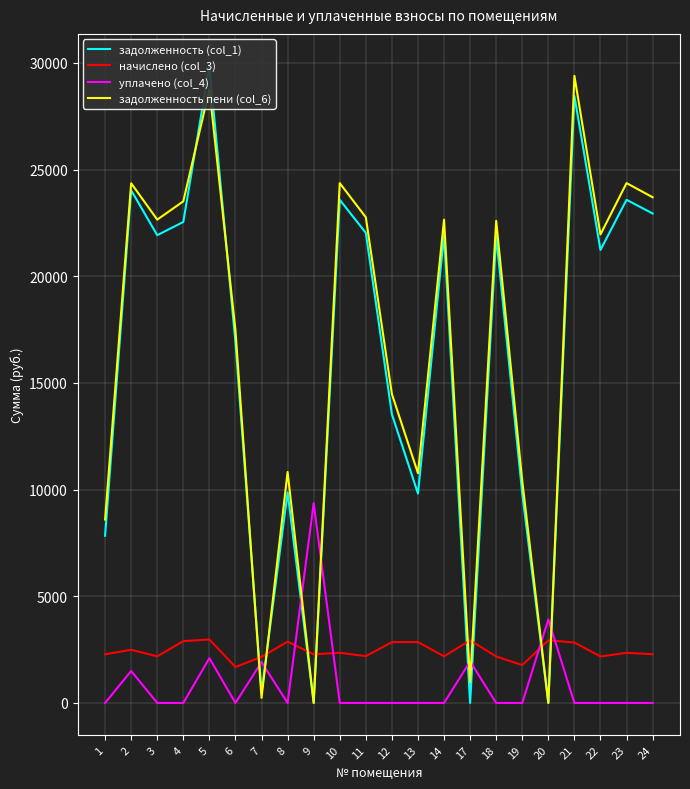

How many interior local peaks does the начислено (col_3) series have?

8